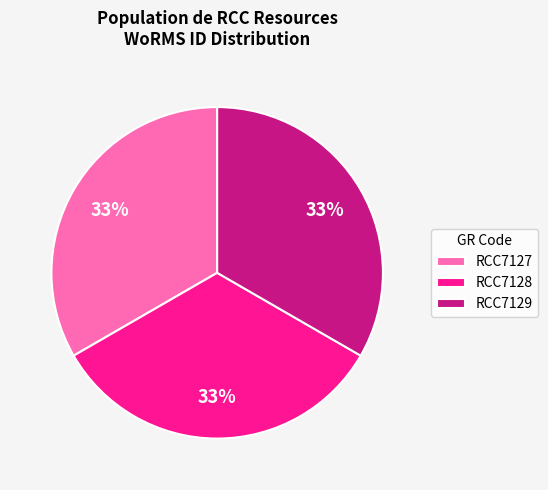

What percentage is the RCC7129 slice, to the nearest percent?

33%